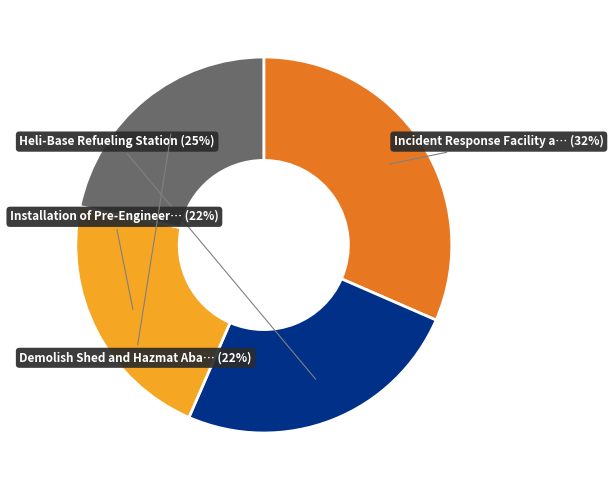

To the nearest percent, what is the difference between the largest and smallest slice percentages?

10%